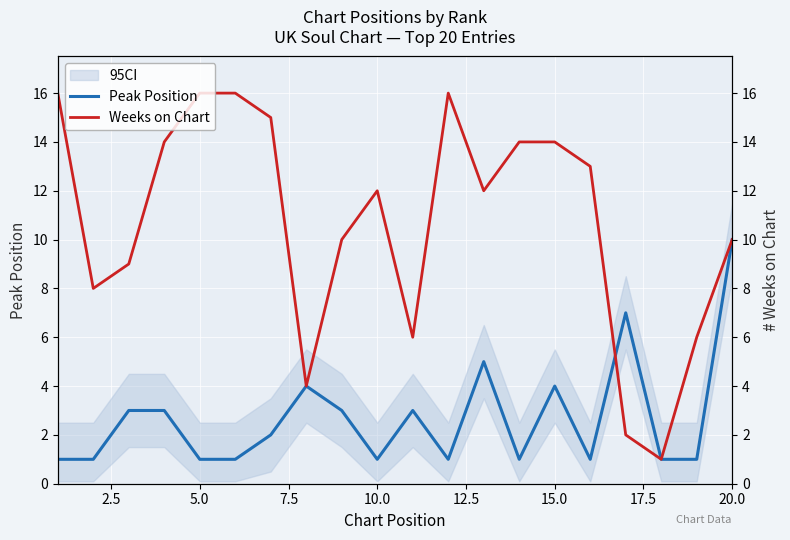

How many values in the Peak Position series exceed 2?

9